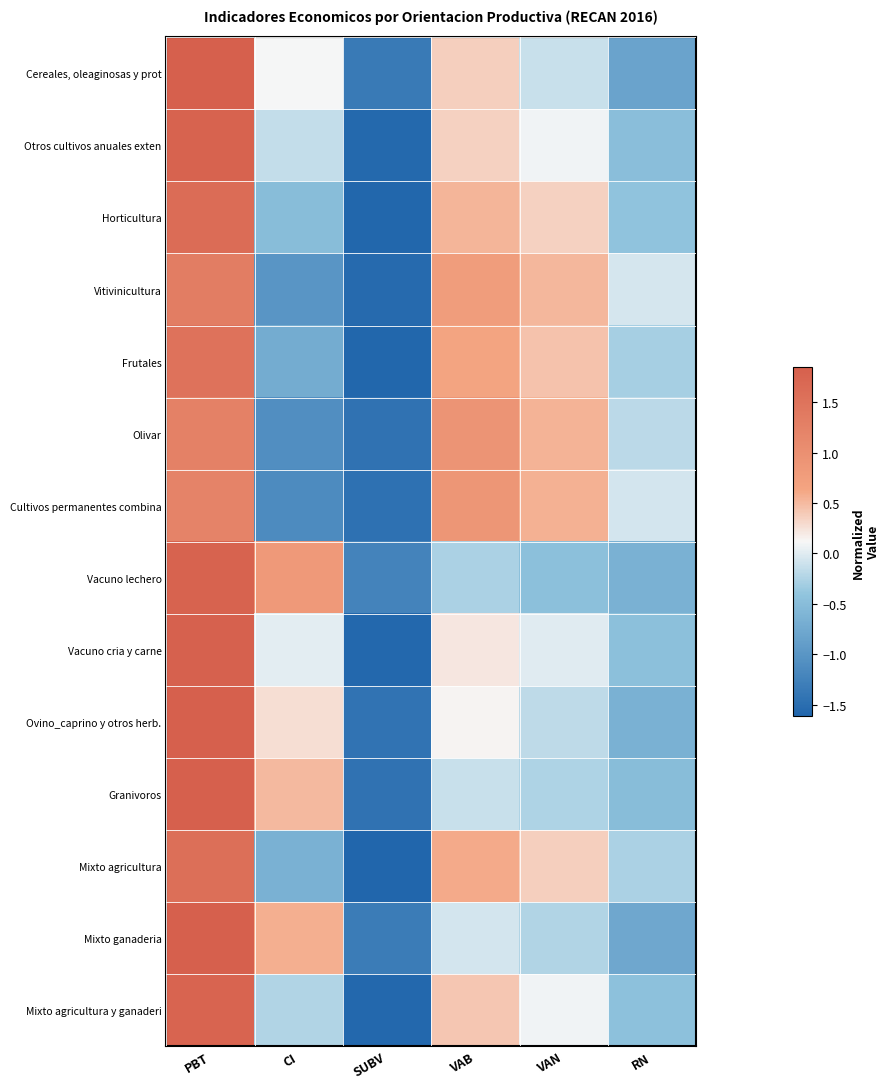

Which series changed the most between PBT and VAB?

Vacuno lechero